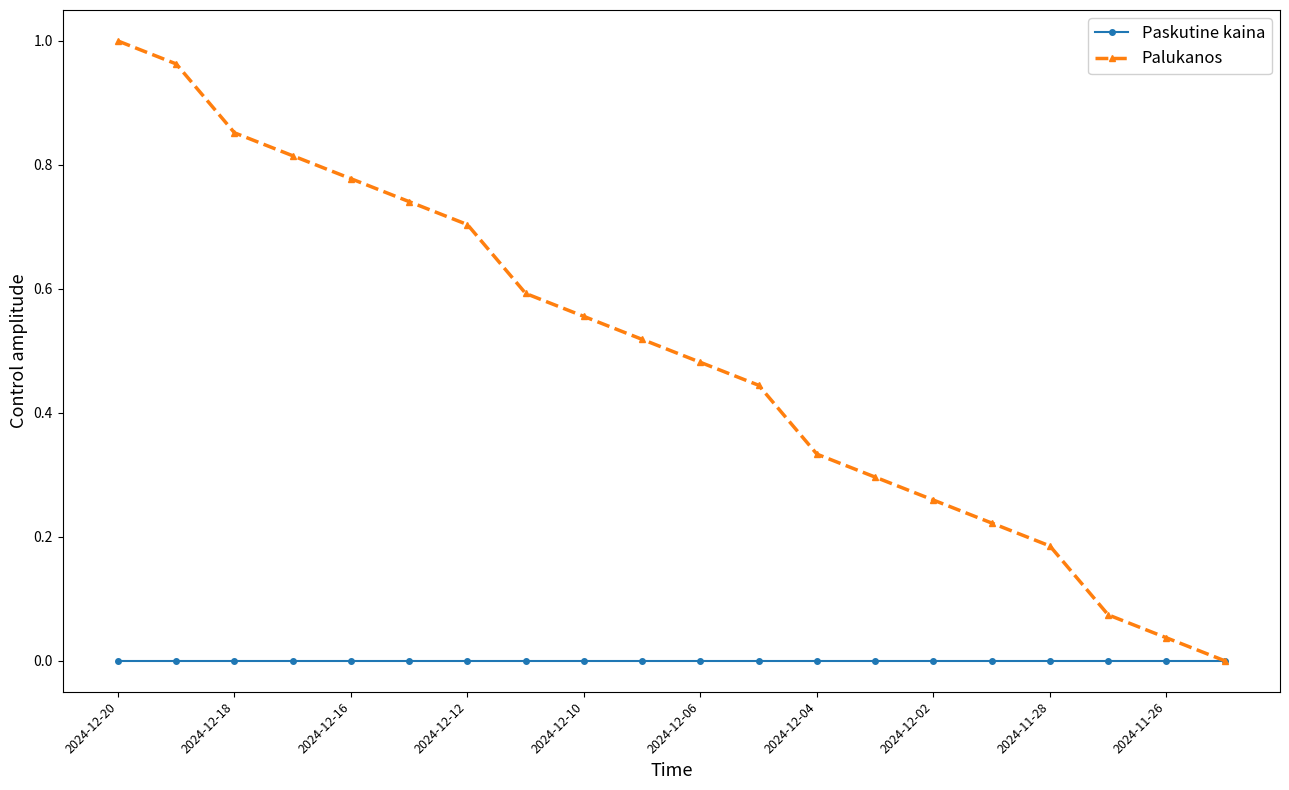

What are all the series names shown in the legend?

Paskutine kaina, Palukanos